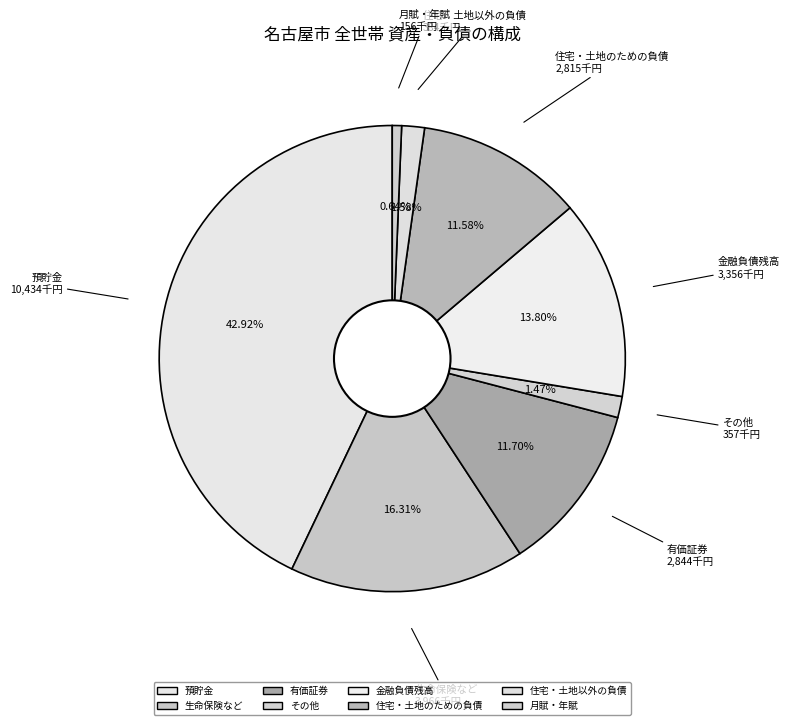

Approximately how many times larger is the value at 金融負債残高 compared to 生命保険など?

0.8